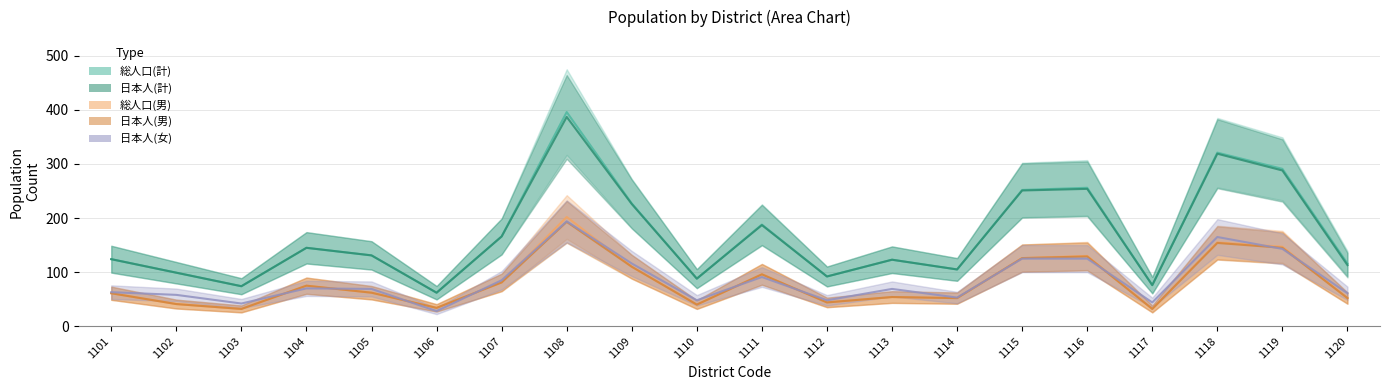

At which category does the chart reach its peak across all series?

1108